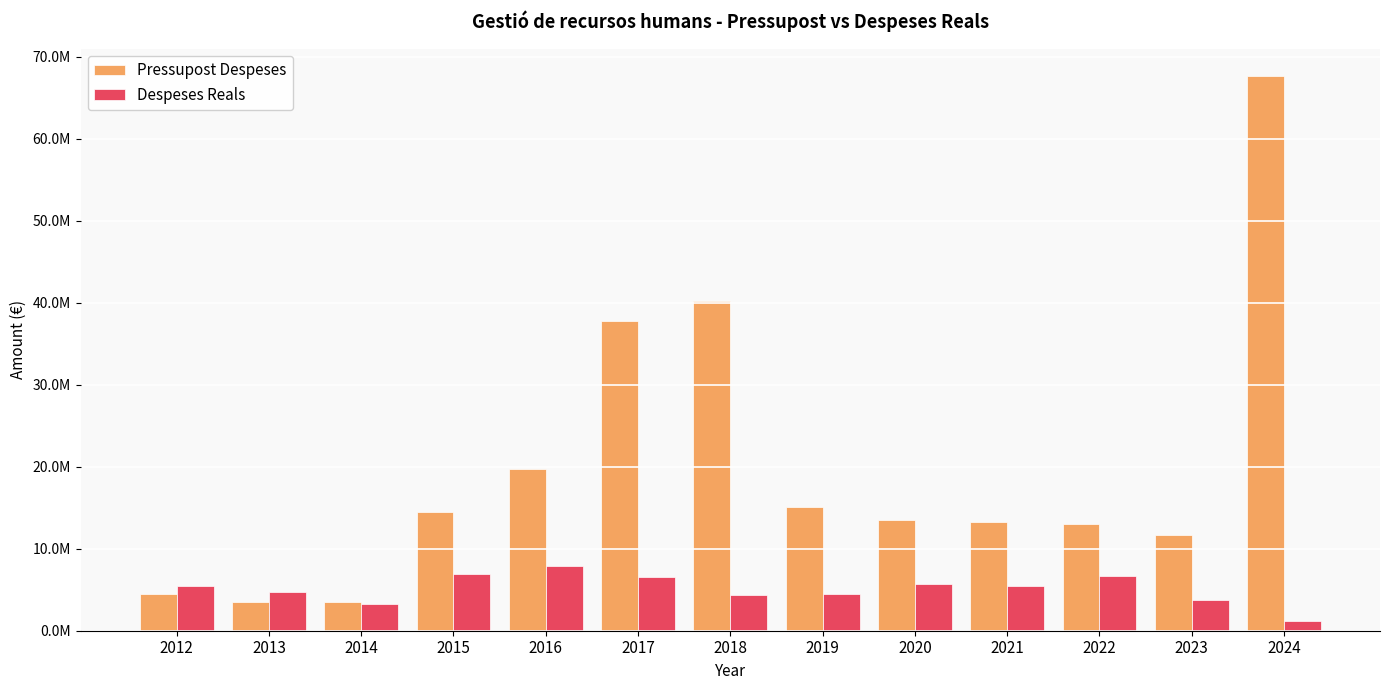

Which series has the widest spread of values?

Pressupost Despeses